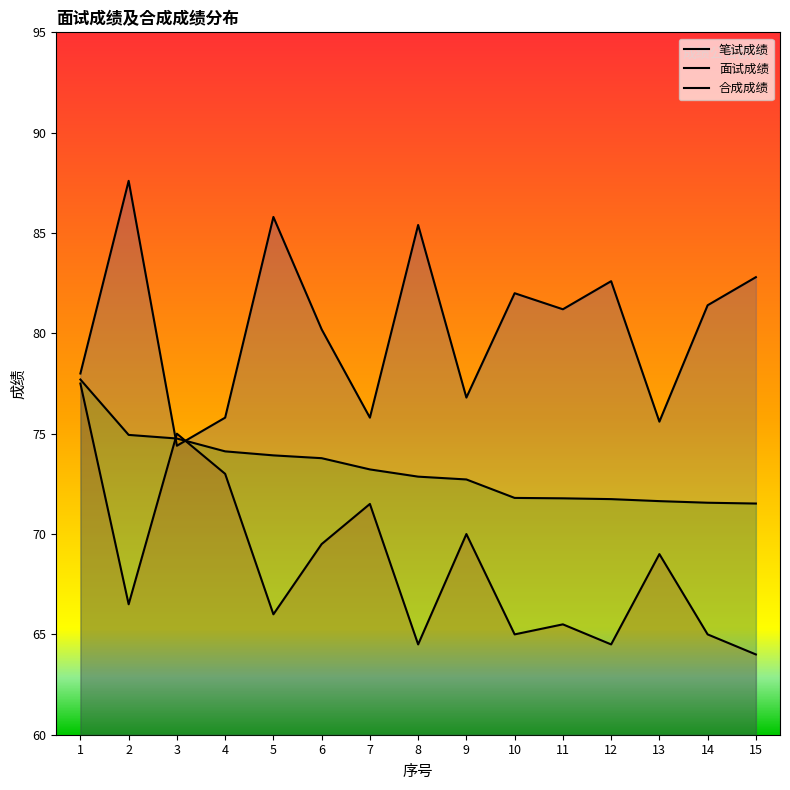

How many interior local valleys does the 面试成绩 series have?

5